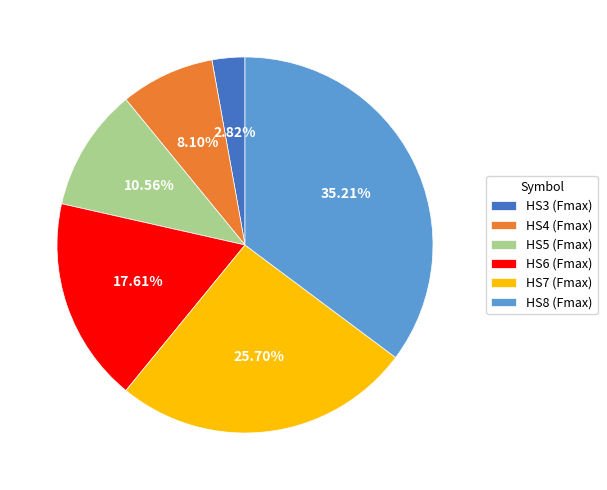

Between HS3 and HS8, which is larger?

HS8